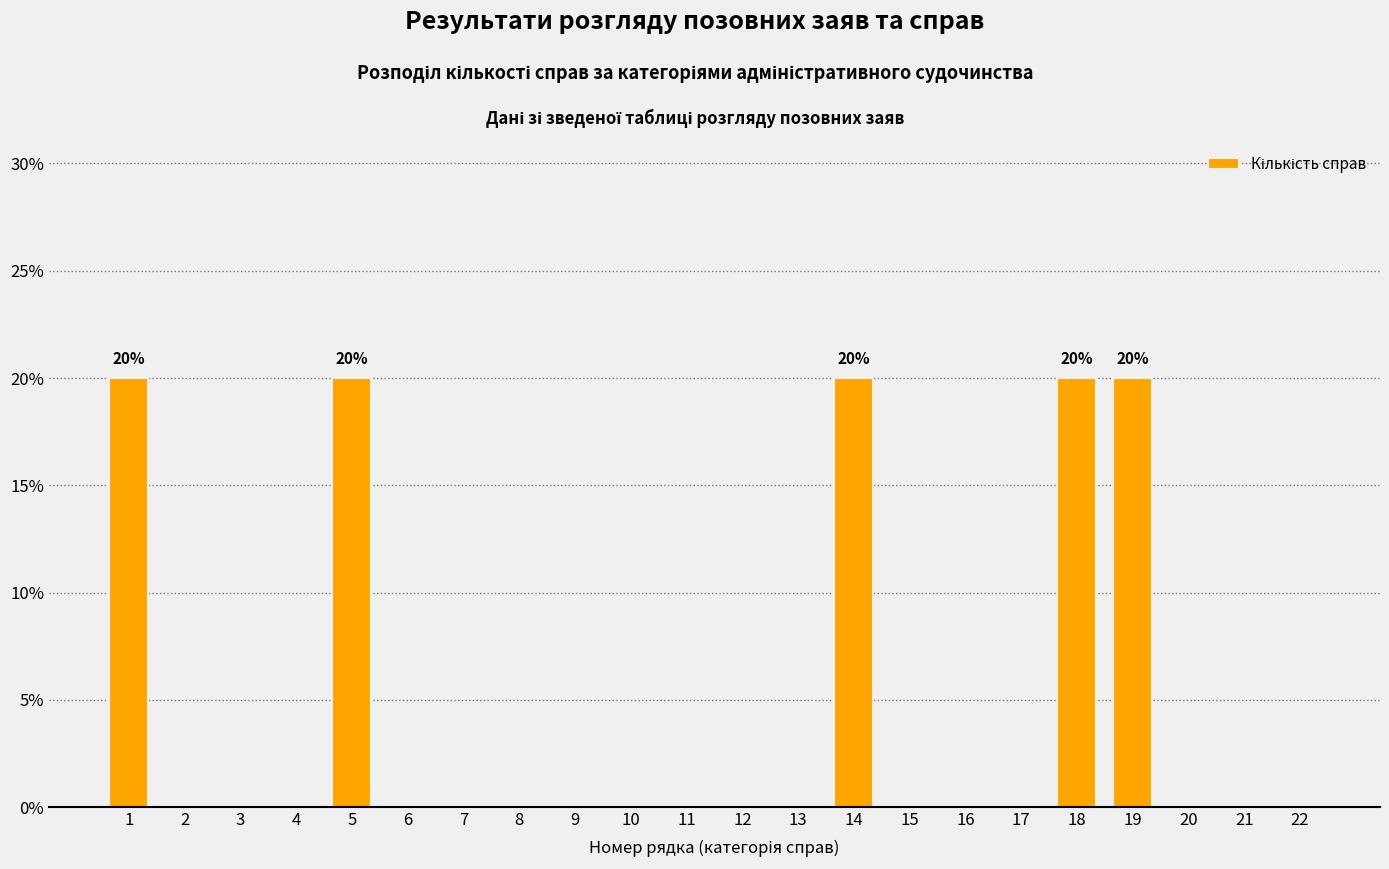

Reading left to right, list all the values displayed in this chart.

1=20	2=0	3=0	4=0	5=20	6=0	7=0	8=0	9=0	10=0	11=0	12=0	13=0	14=20	15=0	16=0	17=0	18=20	19=20	20=0	21=0	22=0